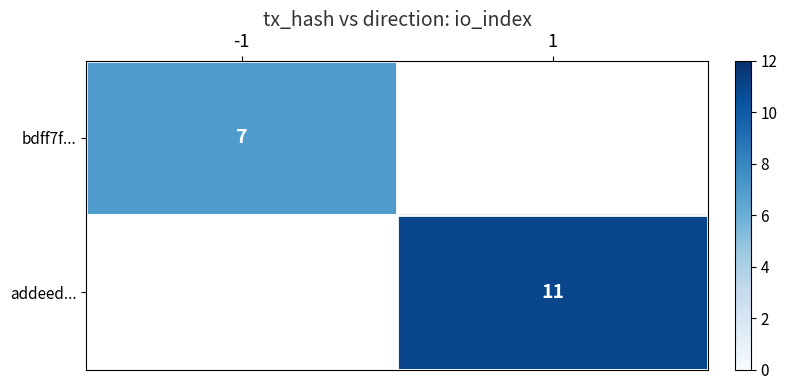

True or false: addeed... has a value of 6 at 1.

False